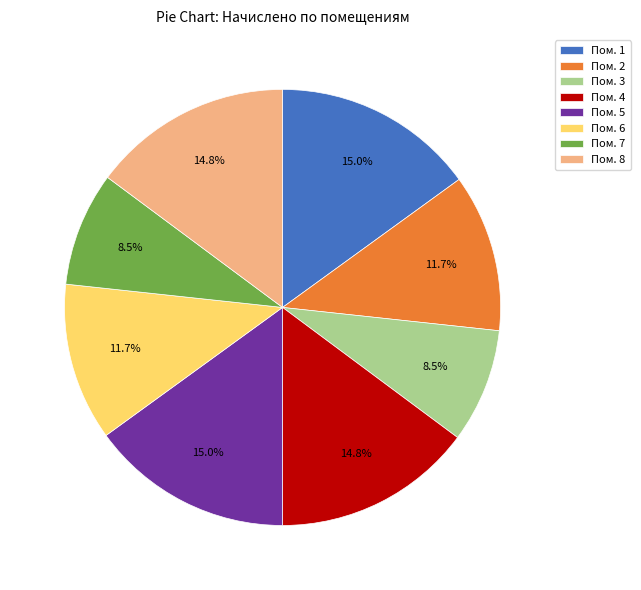

How many slices are in this pie chart?

8